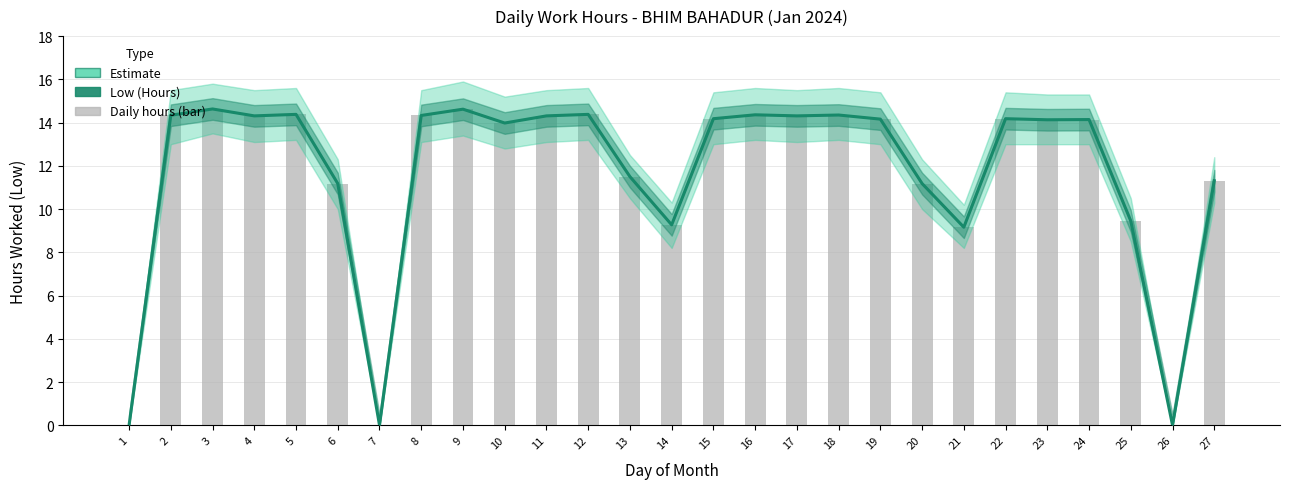

Are the bars horizontal?

No